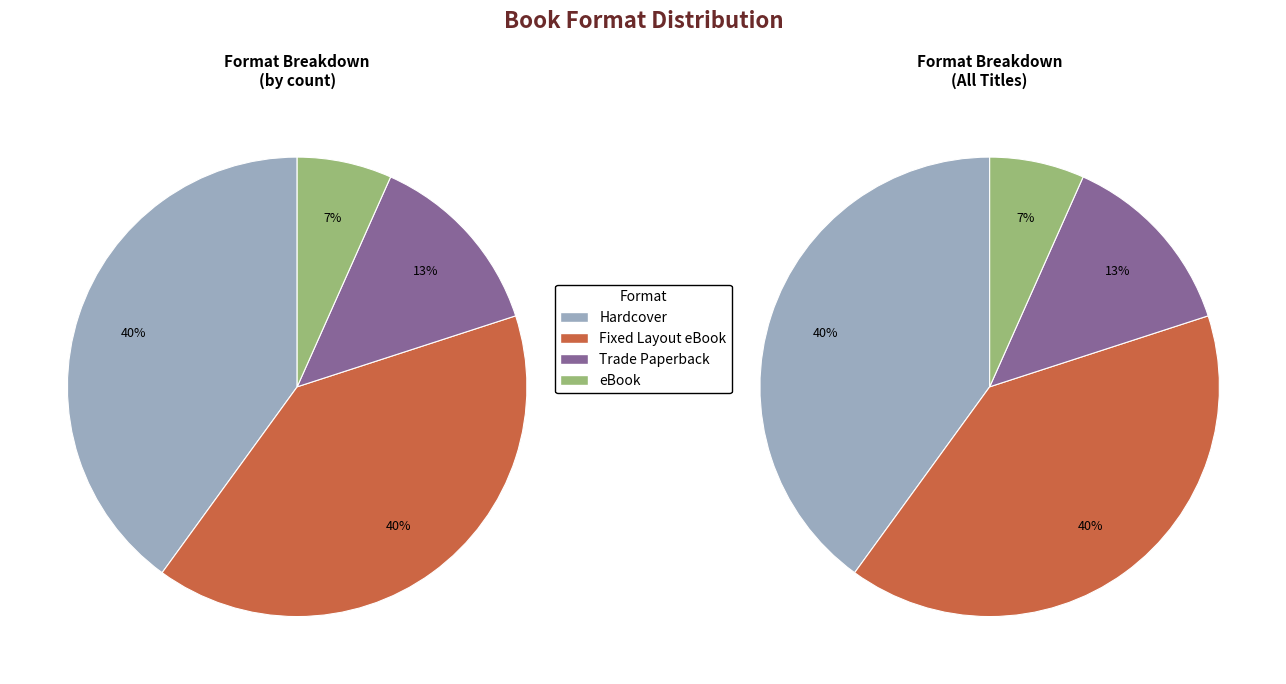

Which category has the biggest portion of the pie?

Hardcover